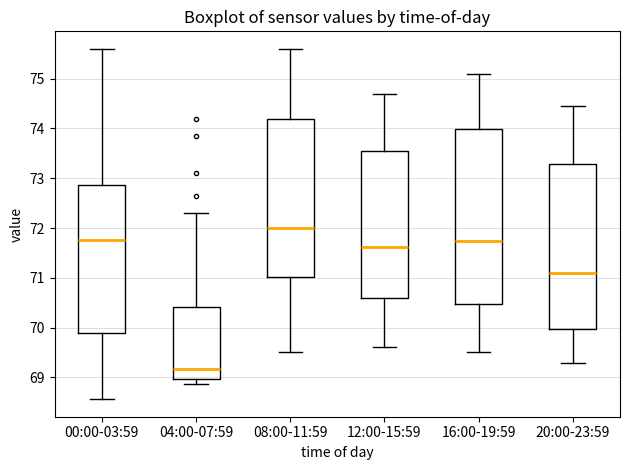

Where does the upper whisker of the box for 04:00-07:59 end on the y-axis? The values are not printed on the chart, so give them approximately, as read against the axis.

72.3